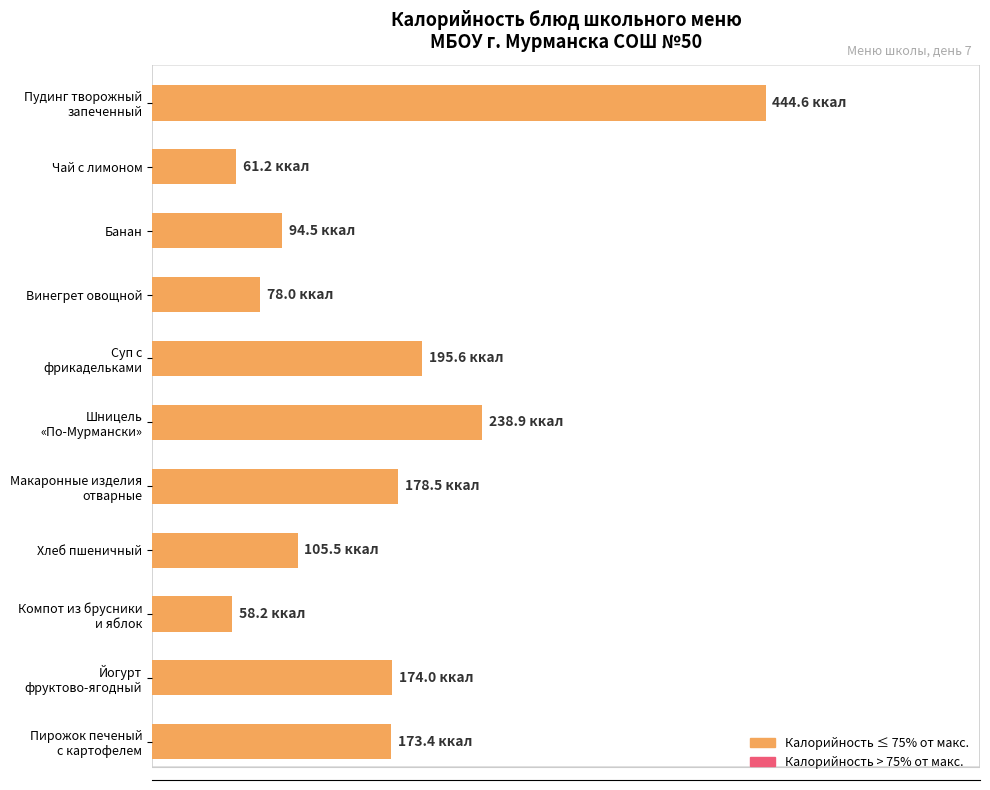

Are the bars horizontal?

Yes